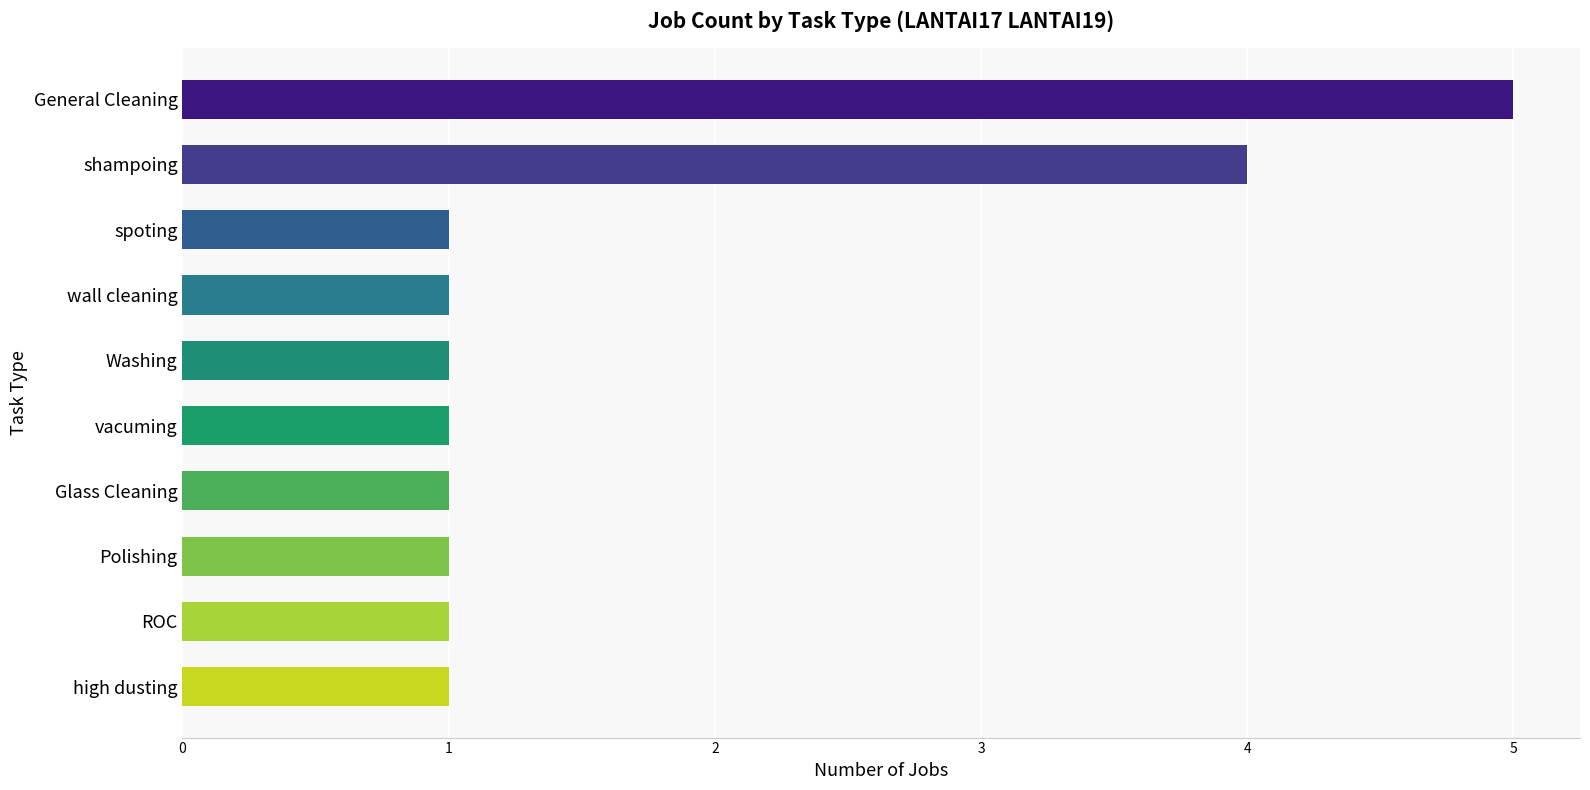

Reading top to bottom, transcribe all the data shown in this chart.

General Cleaning=5	shampoing=4	spoting=1	wall cleaning=1	Washing=1	vacuming=1	Glass Cleaning=1	Polishing=1	ROC=1	high dusting=1